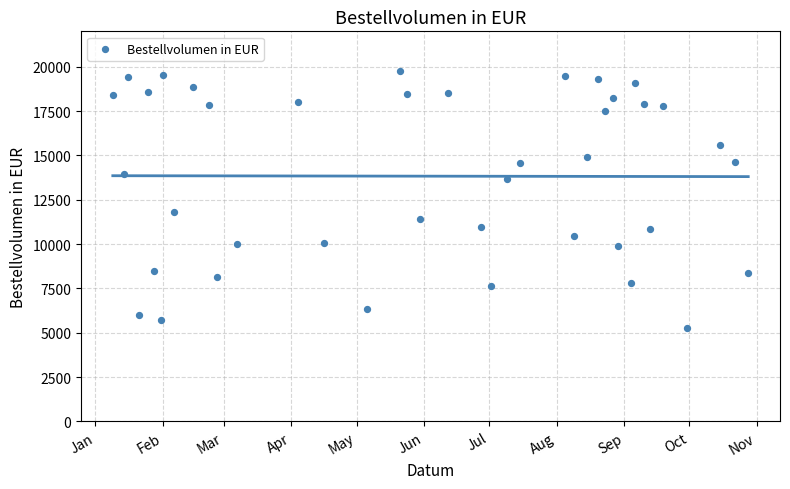

What is the range of Y values (max minus min)?

14508